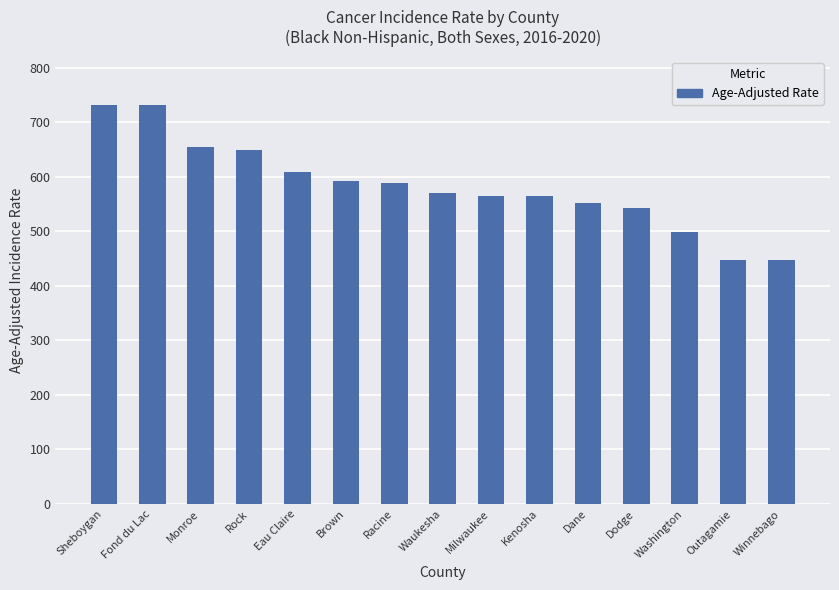

What is the smallest value displayed?

447.6